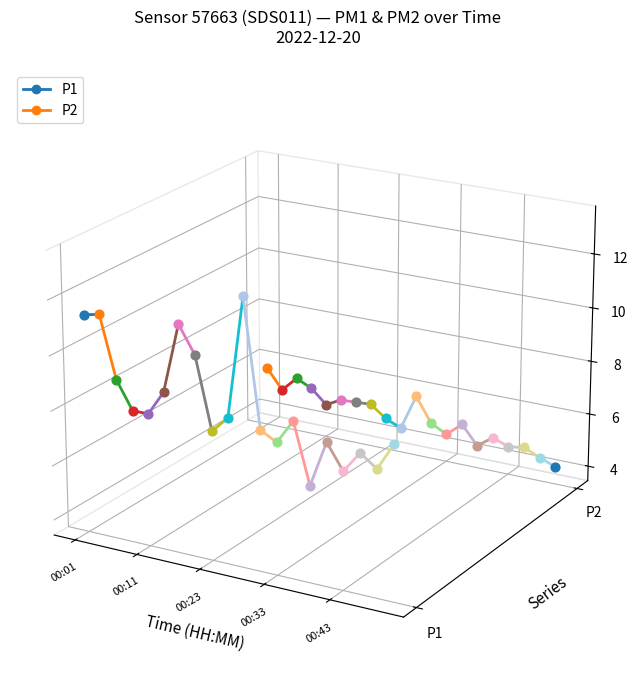

Which series reaches the minimum Y coordinate?

P2